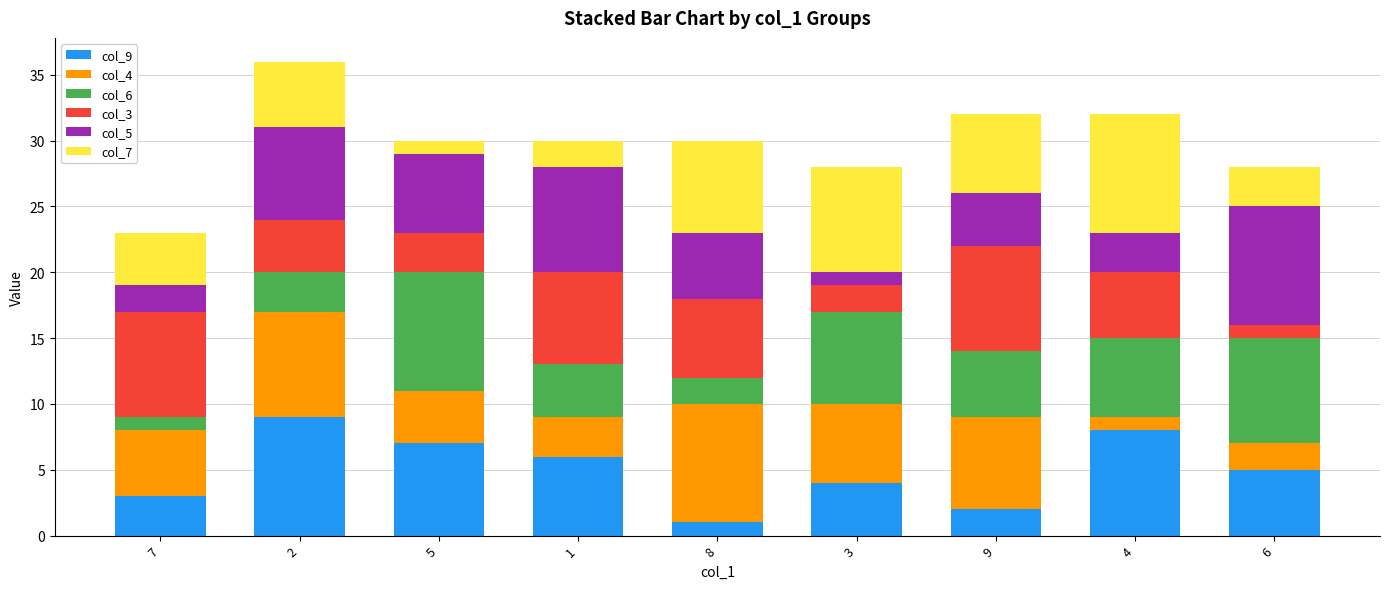

The value of col_9 at 6 is 8. True or false?

False